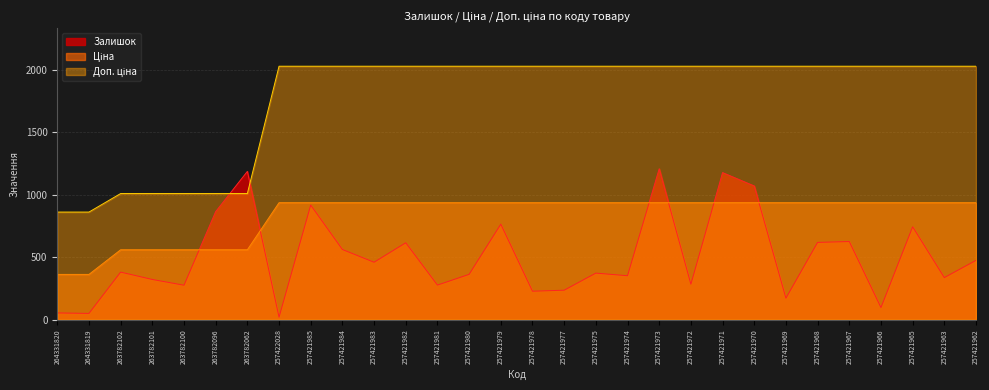

True or false: Ціна has a value of 937.0 at 257422028.

True